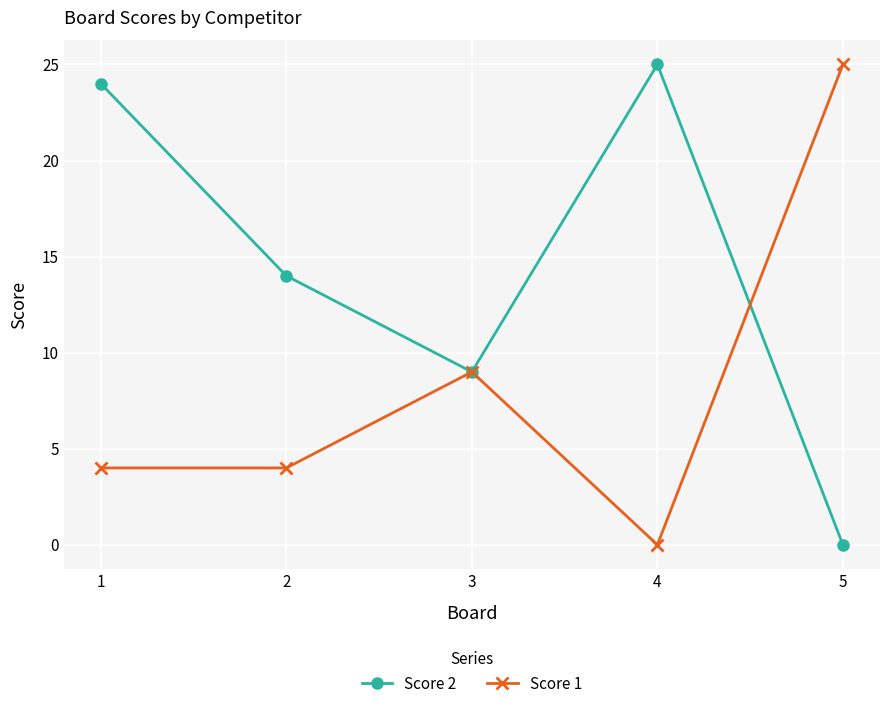

How many lines are shown in the chart?

2